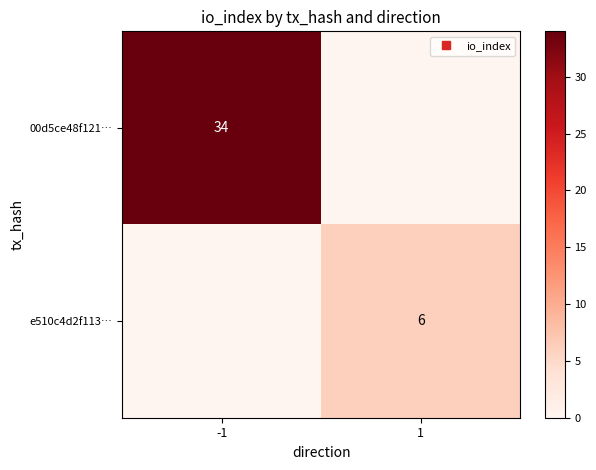

How many distinct data groups are displayed?

2